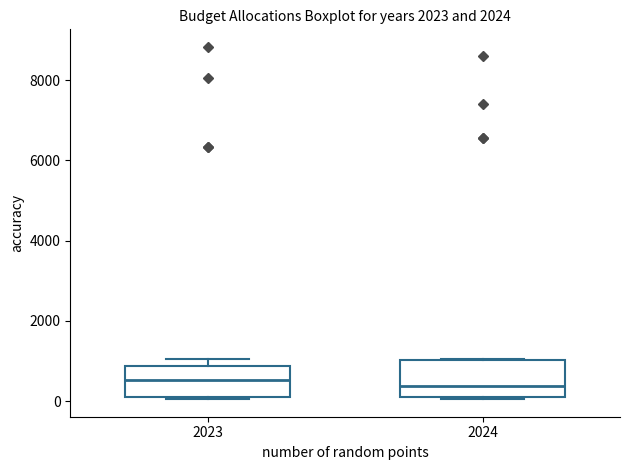

Reading left to right, transcribe this box plot: for each box, give where its median line is, the range the box spans, and where its two whiskers end, as read against the y-axis. The values are not printed on the chart, so give them approximately, as read against the axis.

2023: median 600, box 200 to 800, whiskers 0 to 1000
2024: median 400, box 200 to 1000, whiskers 0 to 1000